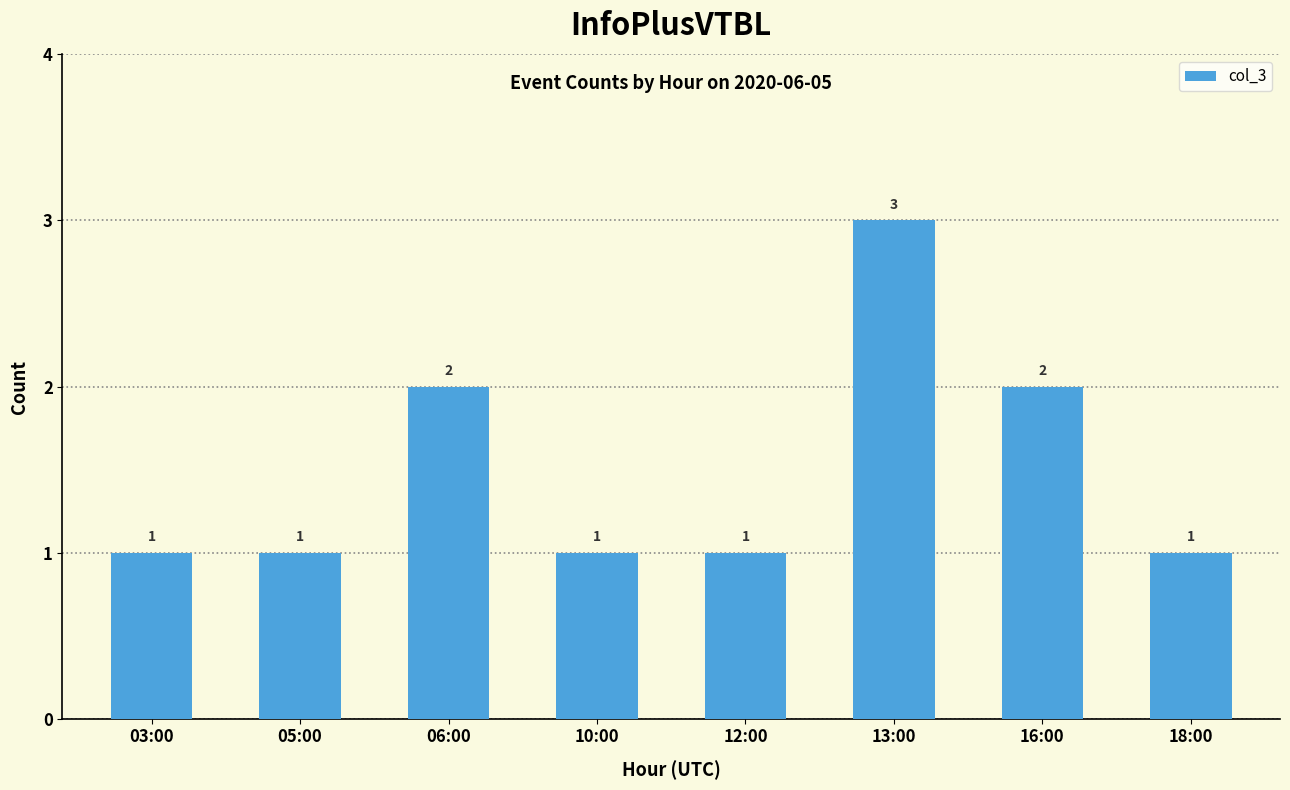

The value at 13:00 is 1. True or false?

False